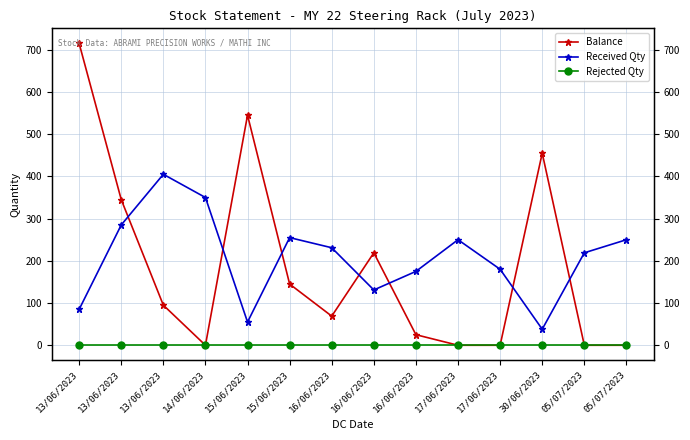

Which series changed the most between 05/07/2023 and 05/07/2023?

Received Qty